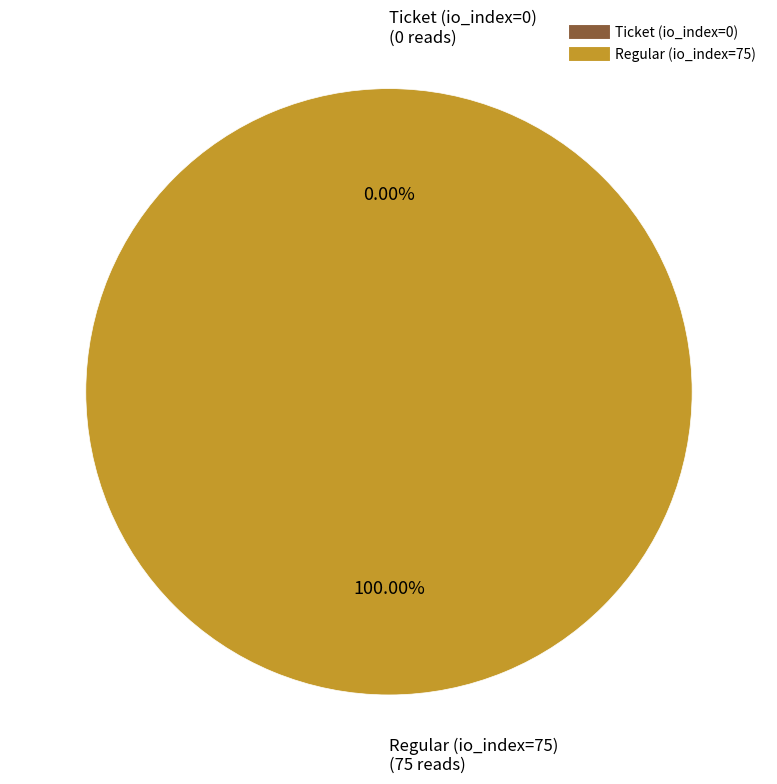

Rank the categories by value from highest to lowest.

Regular (io_index=75), Ticket (io_index=0)